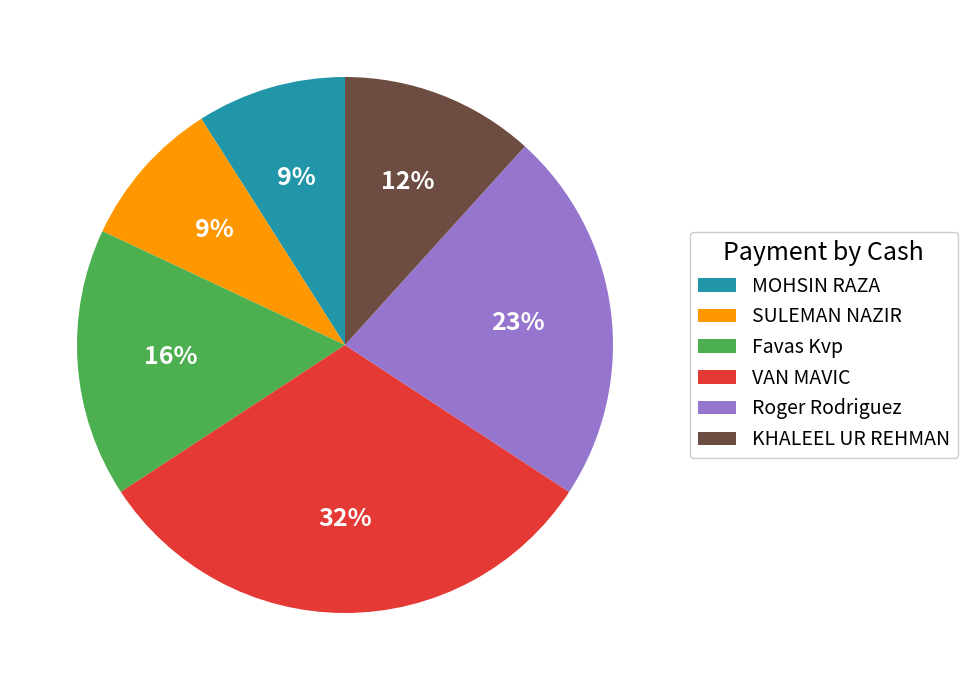

Between VAN MAVIC and Roger Rodriguez, which is larger?

VAN MAVIC